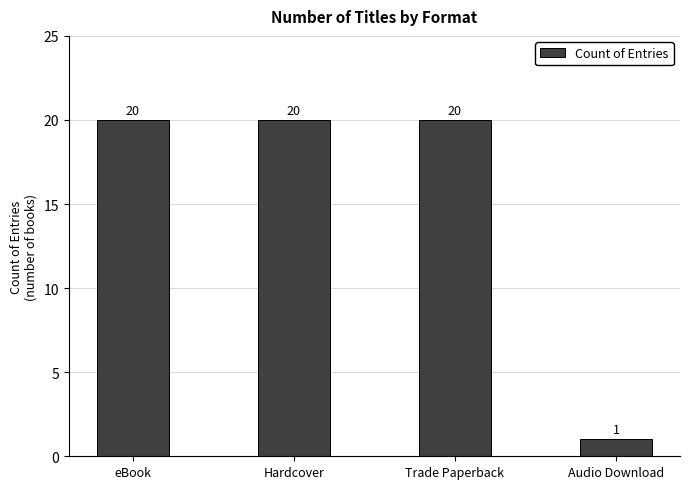

How many distinct data groups are displayed?

1